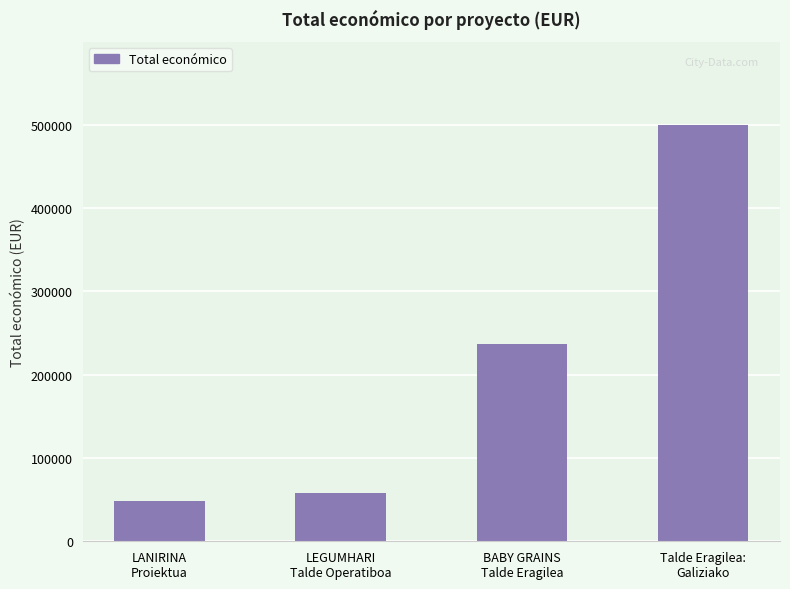

Rank the categories by value from highest to lowest.

Talde Eragilea:
Galiziako, BABY GRAINS
Talde Eragilea, LEGUMHARI
Talde Operatiboa, LANIRINA
Proiektua